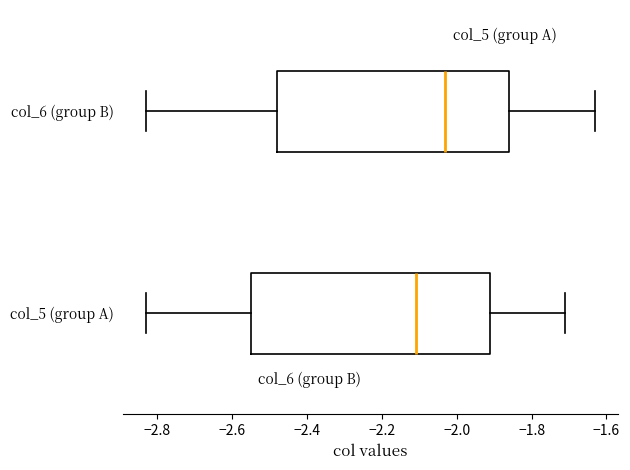

Reading bottom to top, transcribe this box plot: for each box, give where its median line is, the range the box spans, and where its two whiskers end, as read against the x-axis. The values are not printed on the chart, so give them approximately, as read against the axis.

col_5 (group A): median -2.10, box -2.54 to -1.90, whiskers -2.82 to -1.70
col_6 (group B): median -2.02, box -2.48 to -1.86, whiskers -2.82 to -1.62